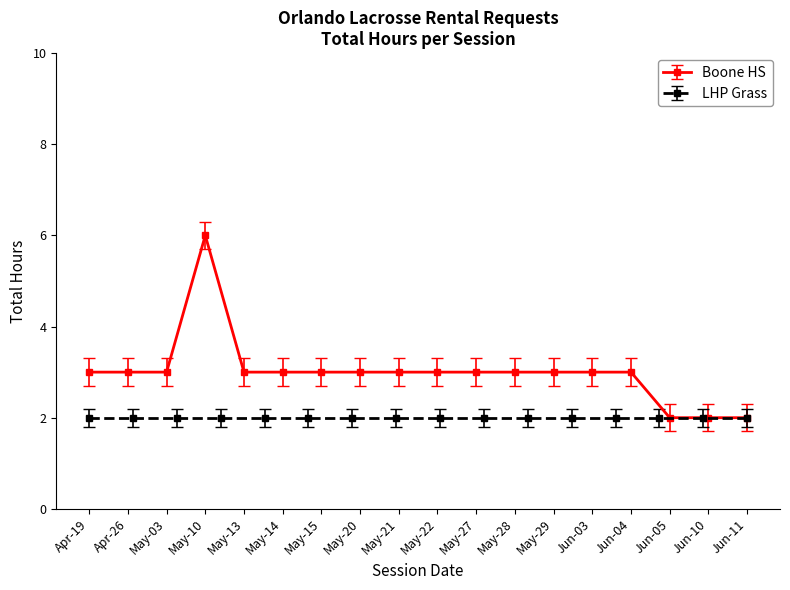

What is the minimum value shown in the chart?

2